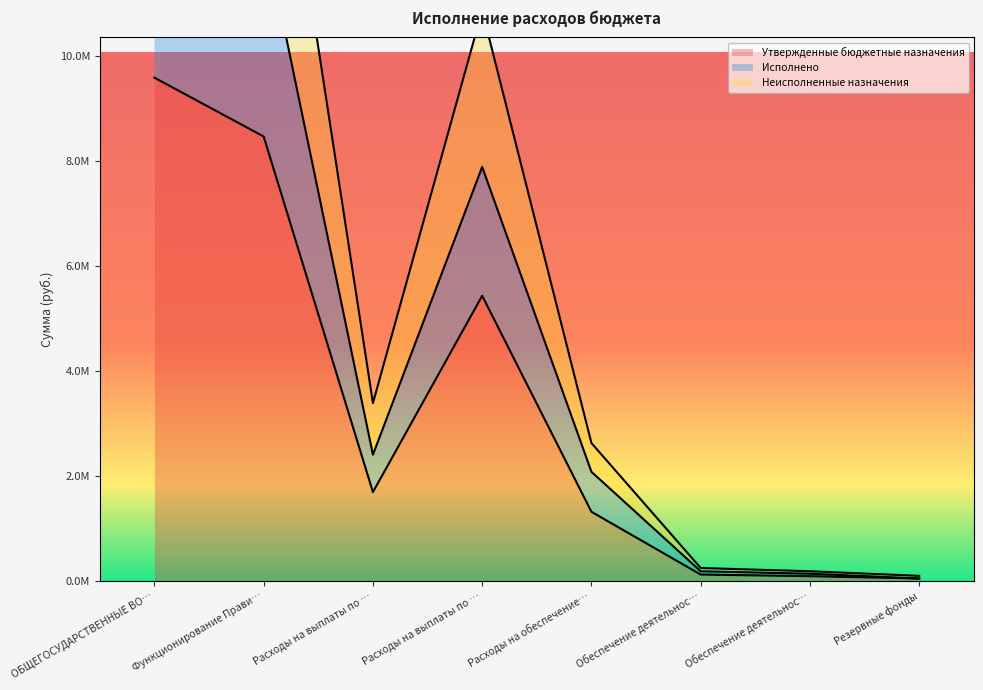

Does the chart display data point markers on the line(s)?

No